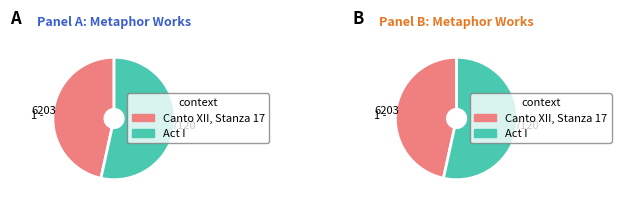

How many segments does this pie chart have?

2